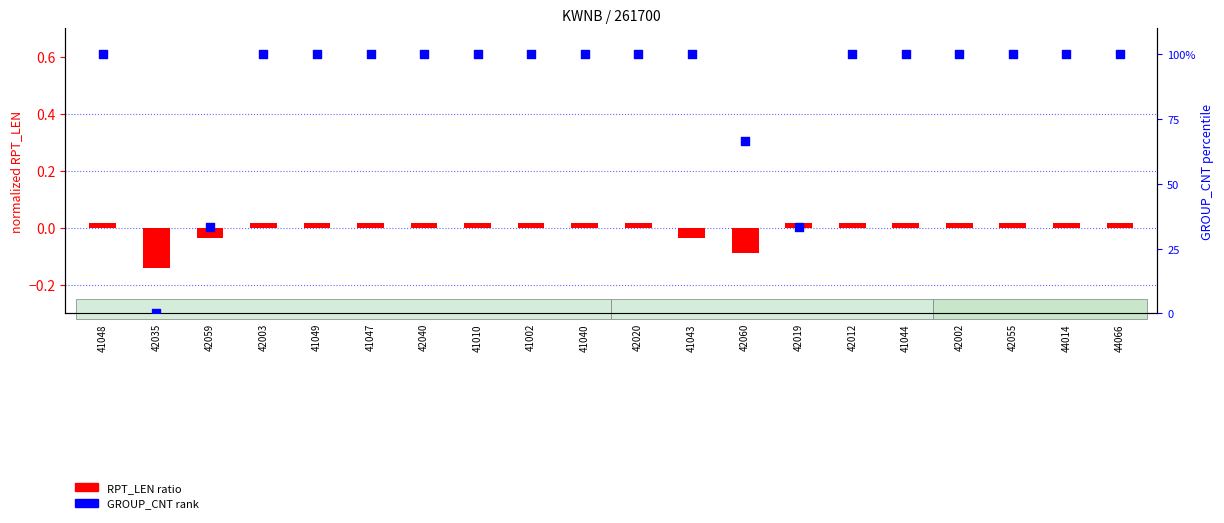

At how many categories does at least one series exceed 75?

16